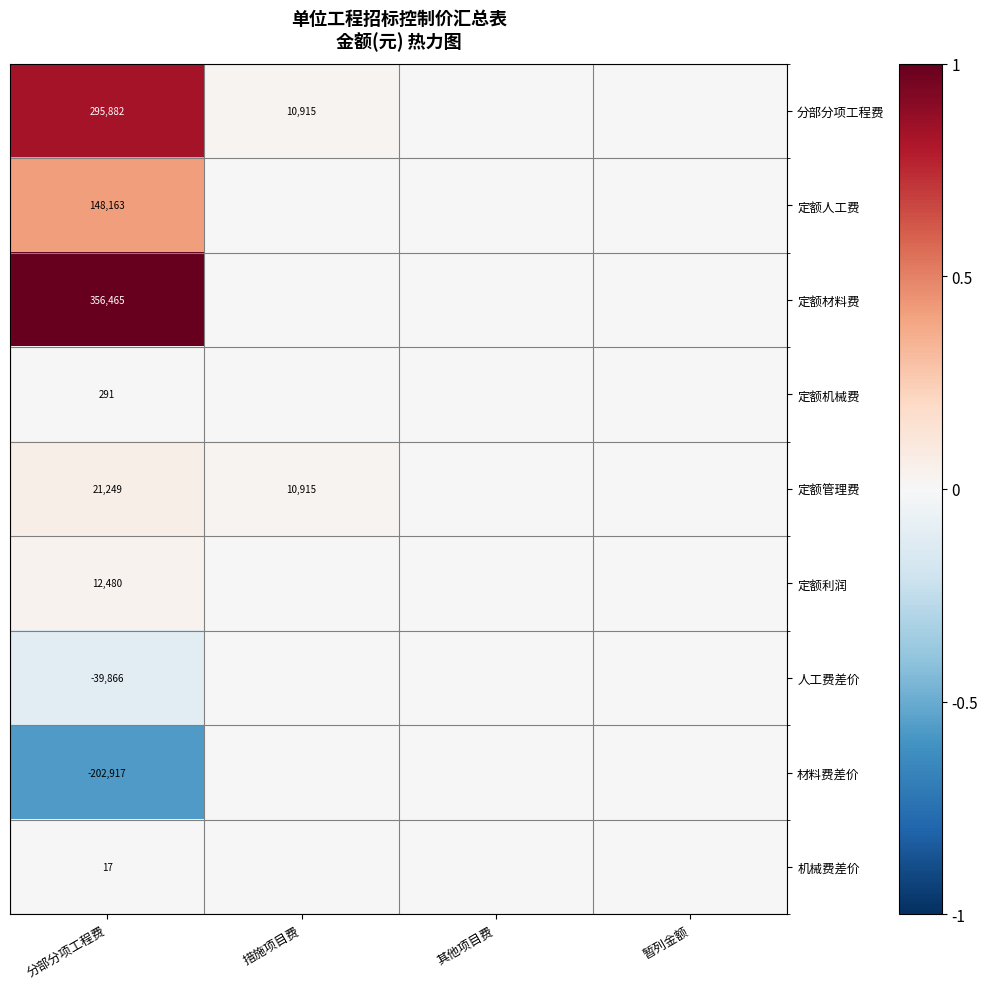

Rank the series at 分部分项工程费 from highest to lowest value.

定额材料费, 分部分项工程费, 定额人工费, 定额管理费, 定额利润, 定额机械费, 机械费差价, 人工费差价, 材料费差价